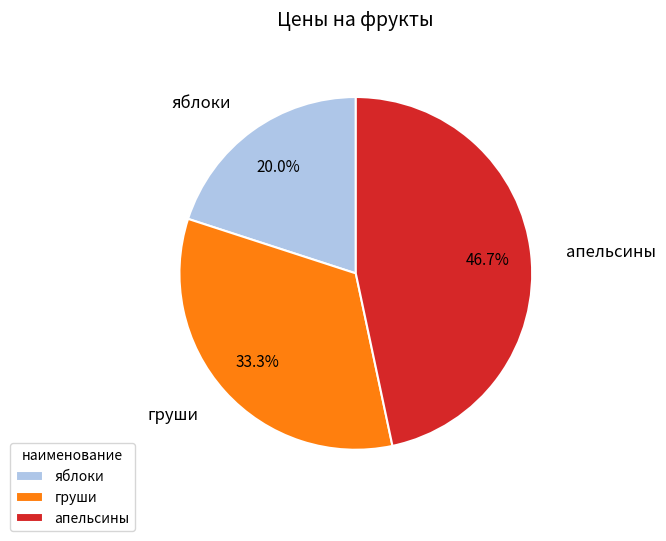

The яблоки slice represents 28% of the pie. True or false?

False